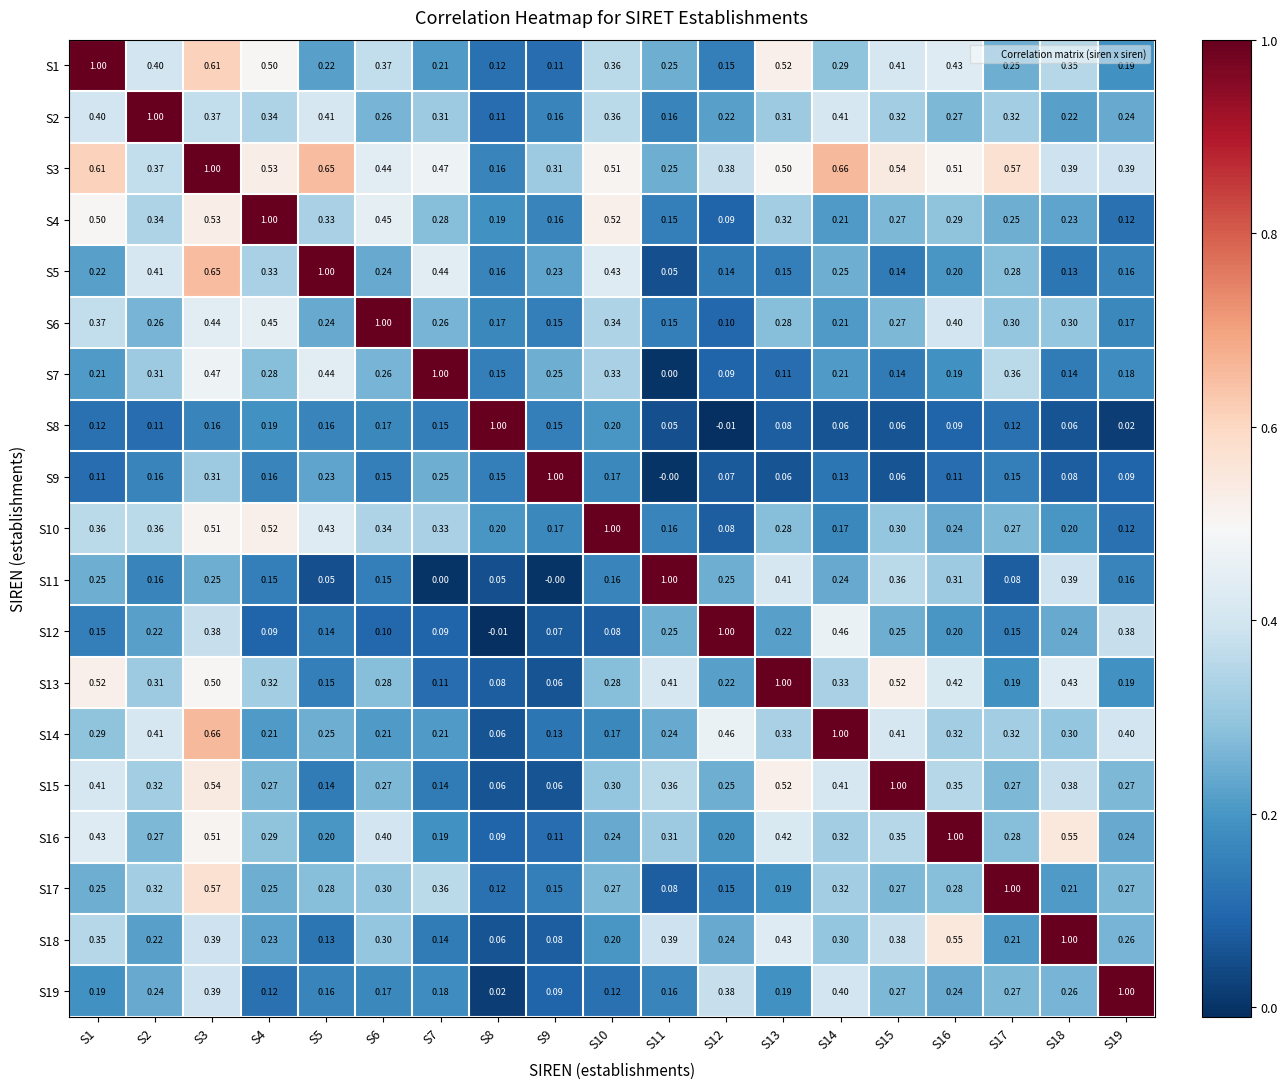

Is the value of S18 at S14 greater than the value of S13 at S17?

Yes